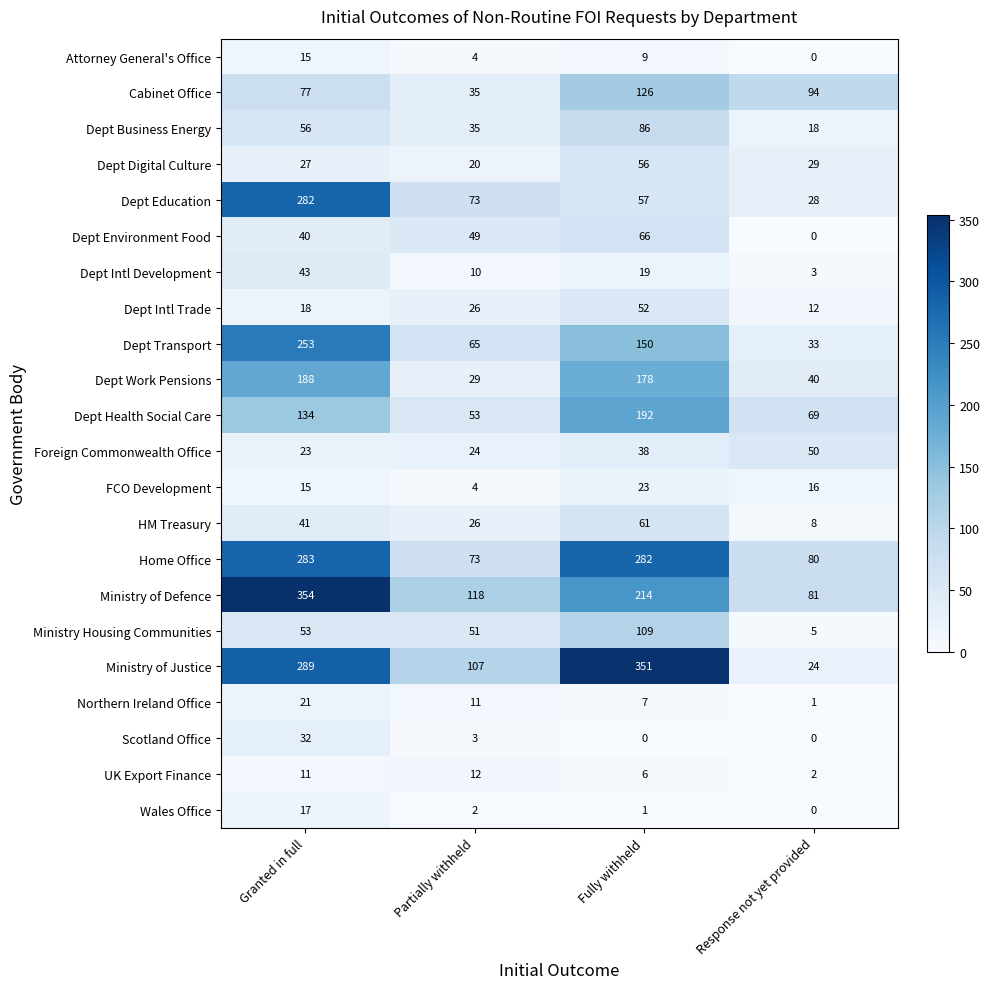

What is the maximum value shown in the chart?

354